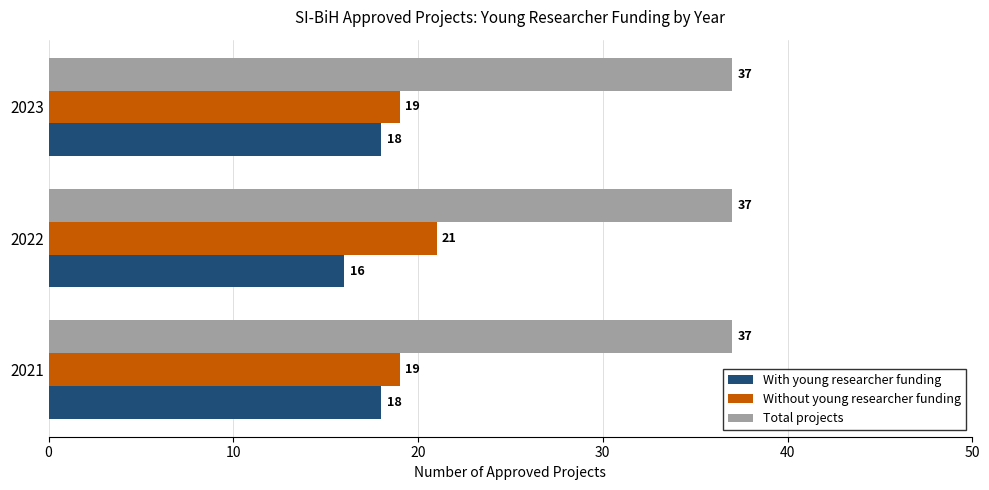

True or false: Without young researcher funding has a value of 21 at 2022.

True